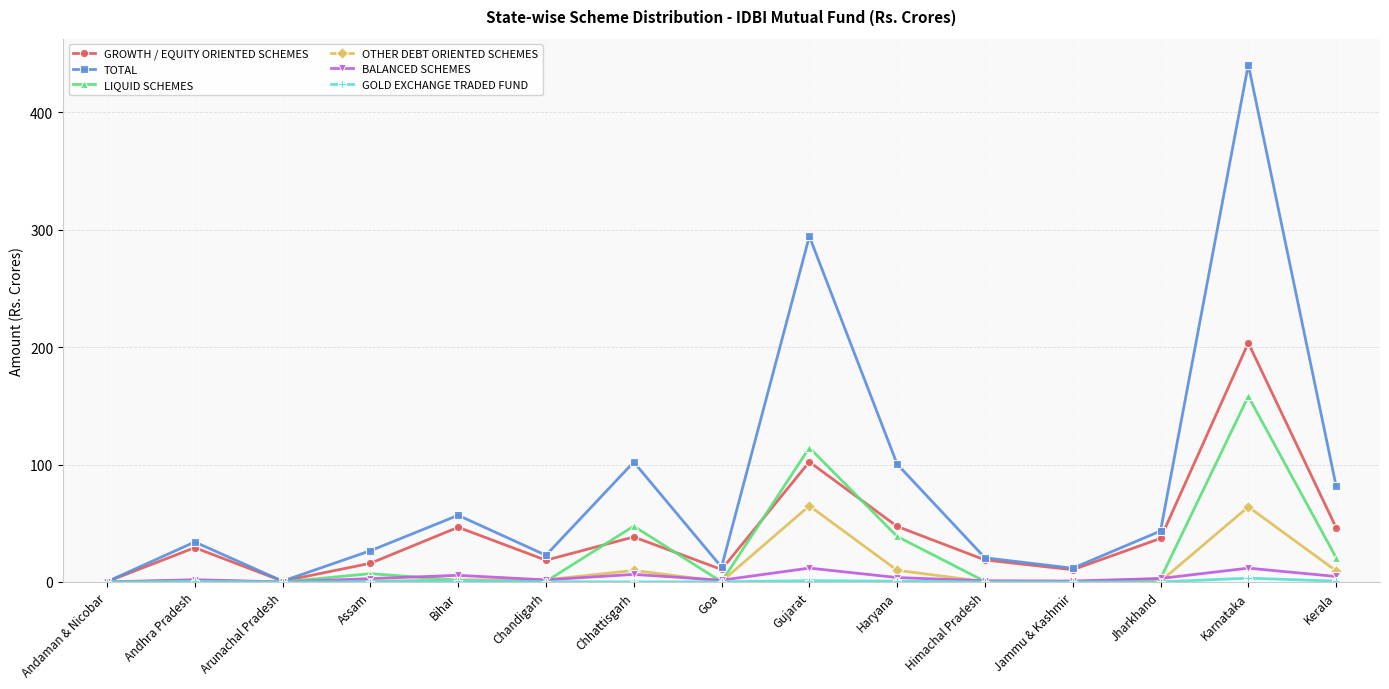

True or false: BALANCED SCHEMES has more than 0 interior local peaks.

True